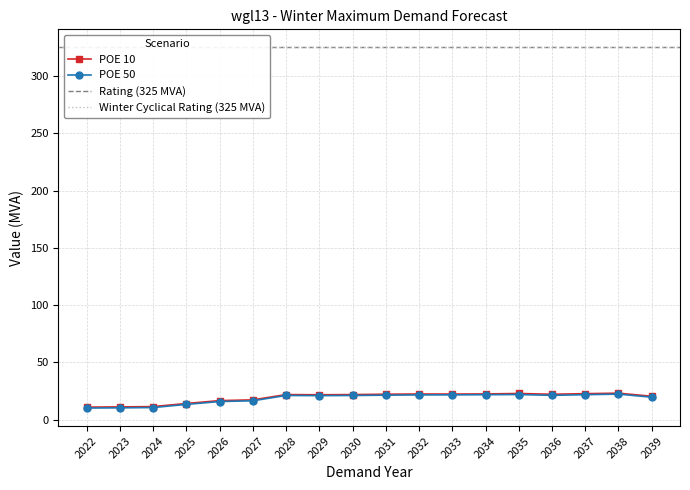

Which category has the highest value in the POE 50 series?

2038